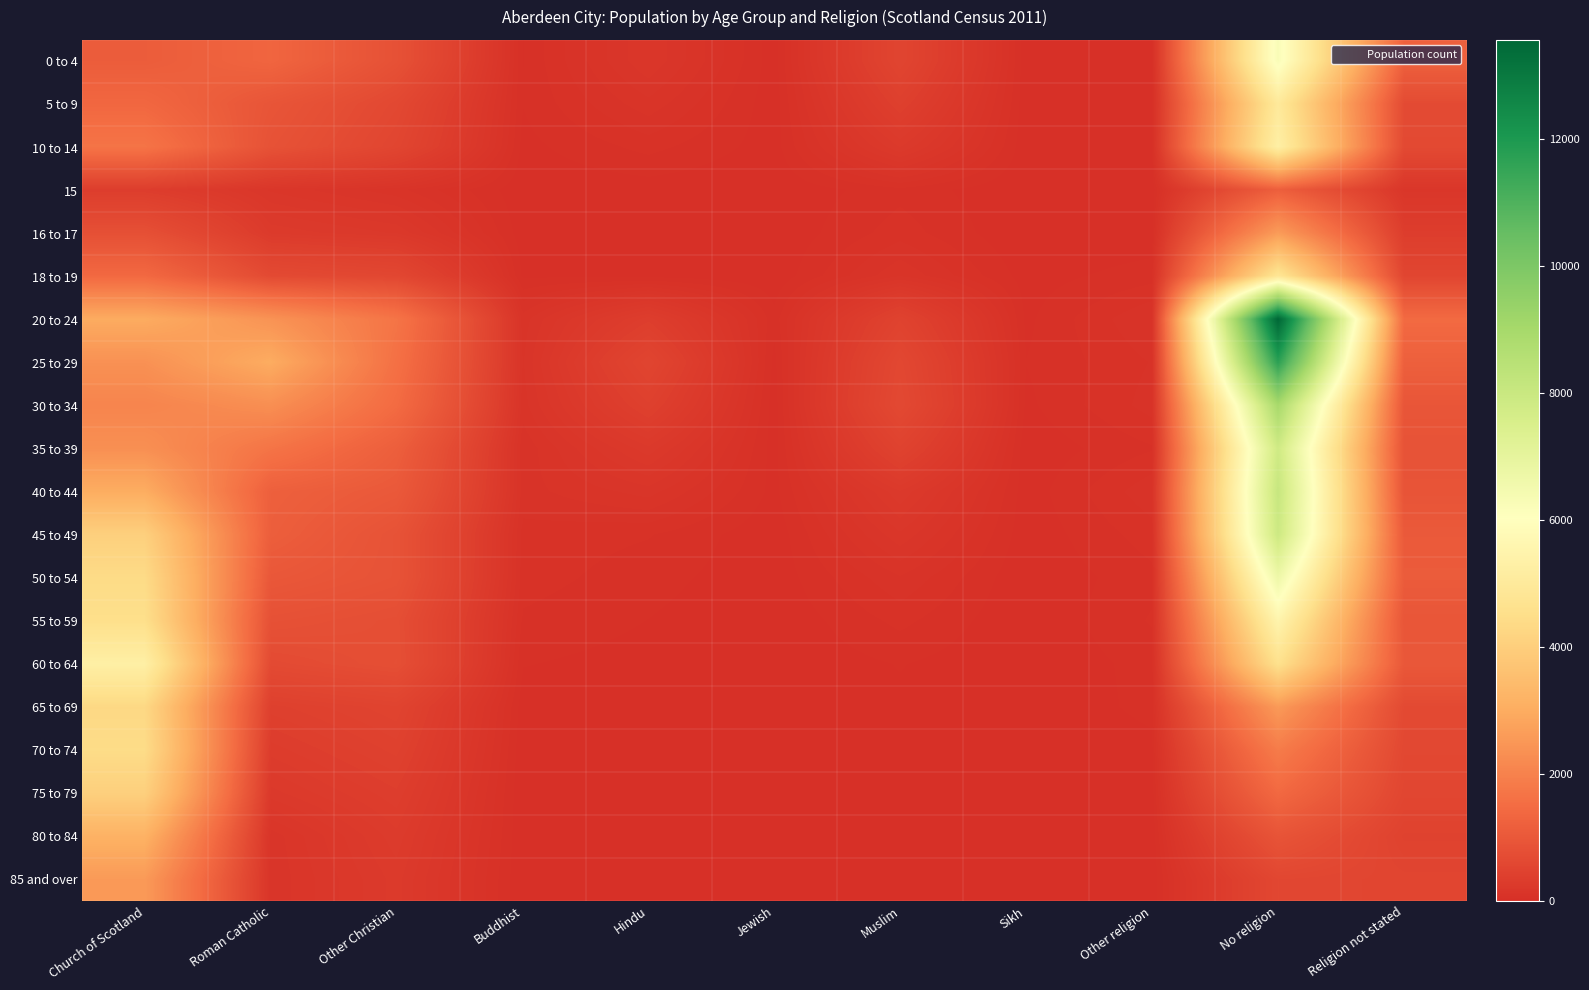

Which series has the largest range (max minus min)?

20 to 24